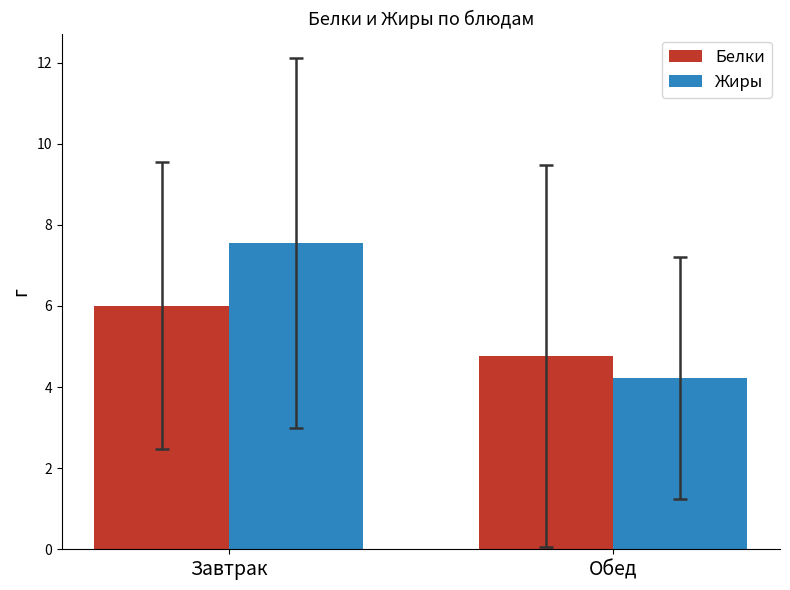

True or false: Жиры has a value of 1.0 at Обед.

False